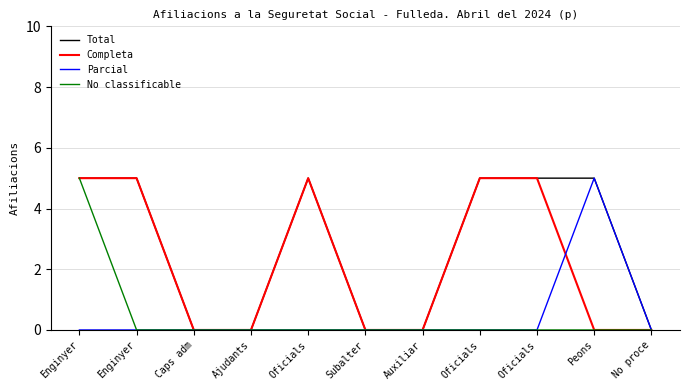

What is the difference between the Completa values at Enginyer and No proce?

5